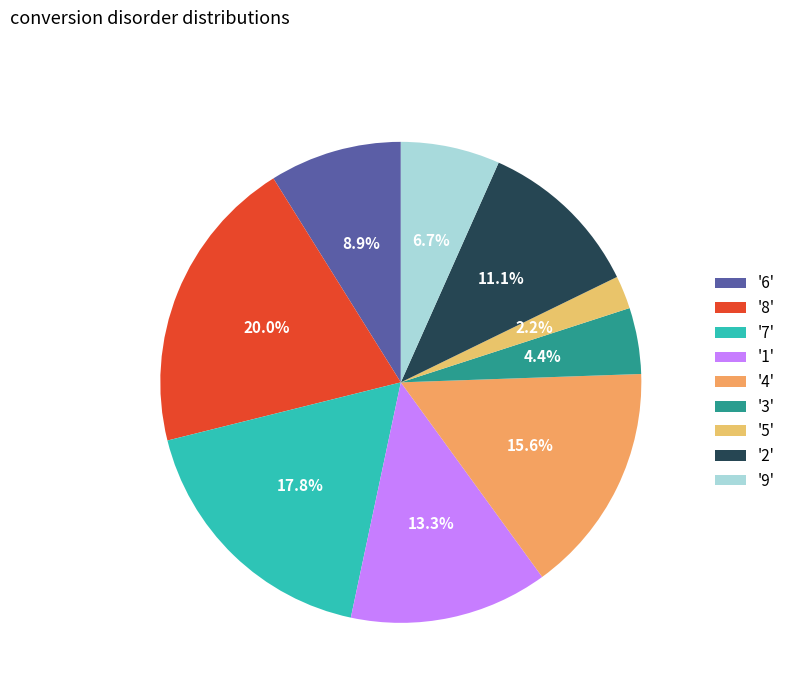

Rank the categories by value from lowest to highest.

'5', '3', '9', '6', '2', '1', '4', '7', '8'